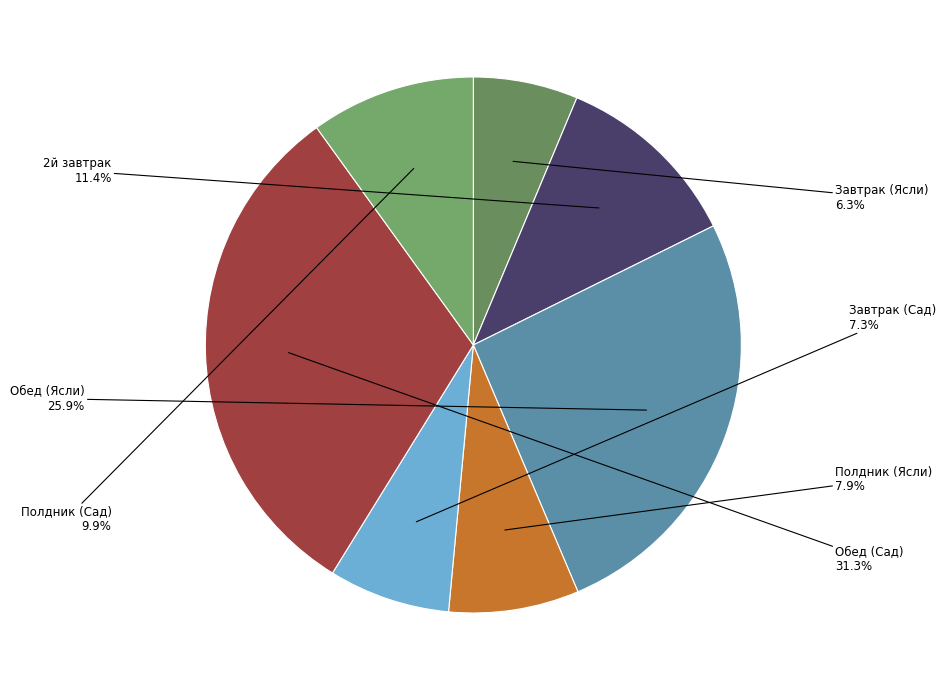

What percentage is the Завтрак (Ясли) slice, to the nearest percent?

6%